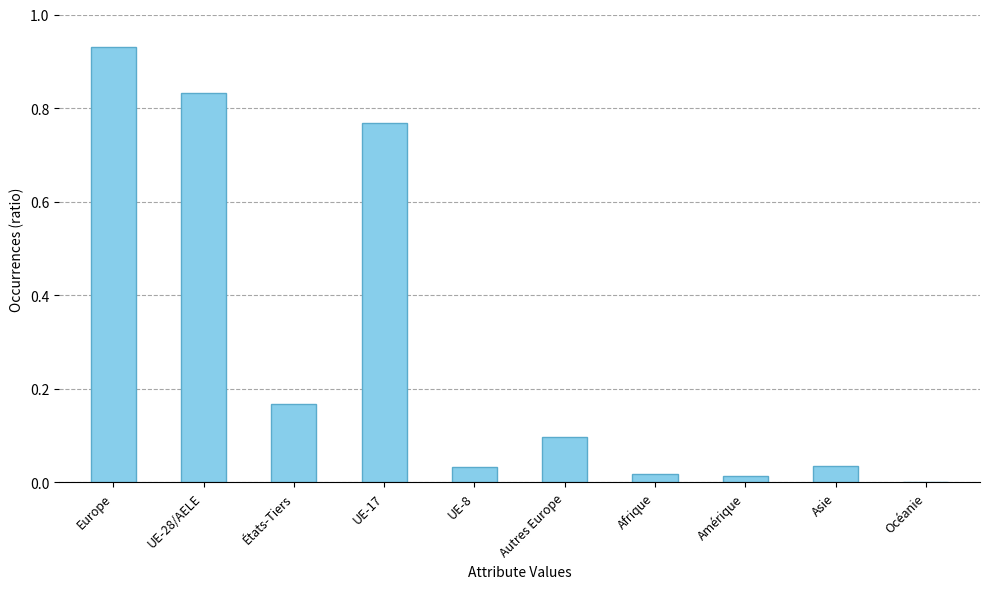

Which label corresponds to the largest value in the chart?

Europe